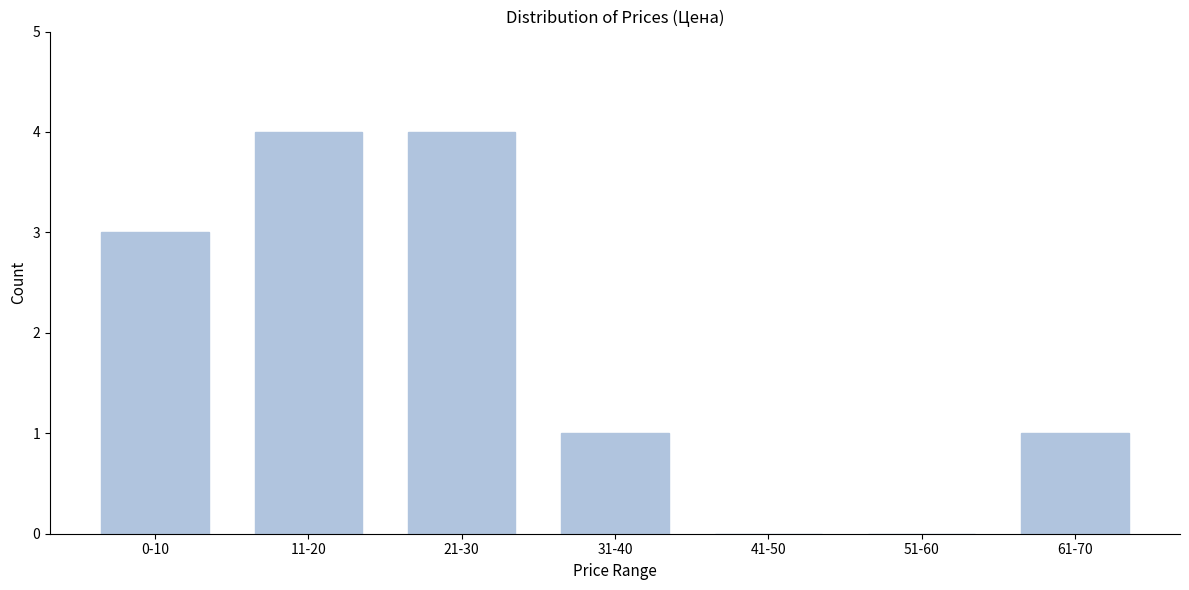

Reading left to right, what are all the values shown in this chart?

0-10=3	11-20=4	21-30=4	31-40=1	41-50=0	51-60=0	61-70=1